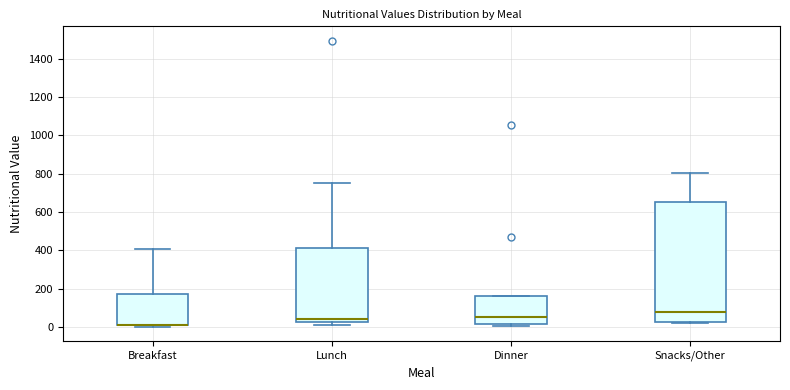

Comparing the boxes themselves (not the whiskers), which one is the tallest?

Snacks/Other